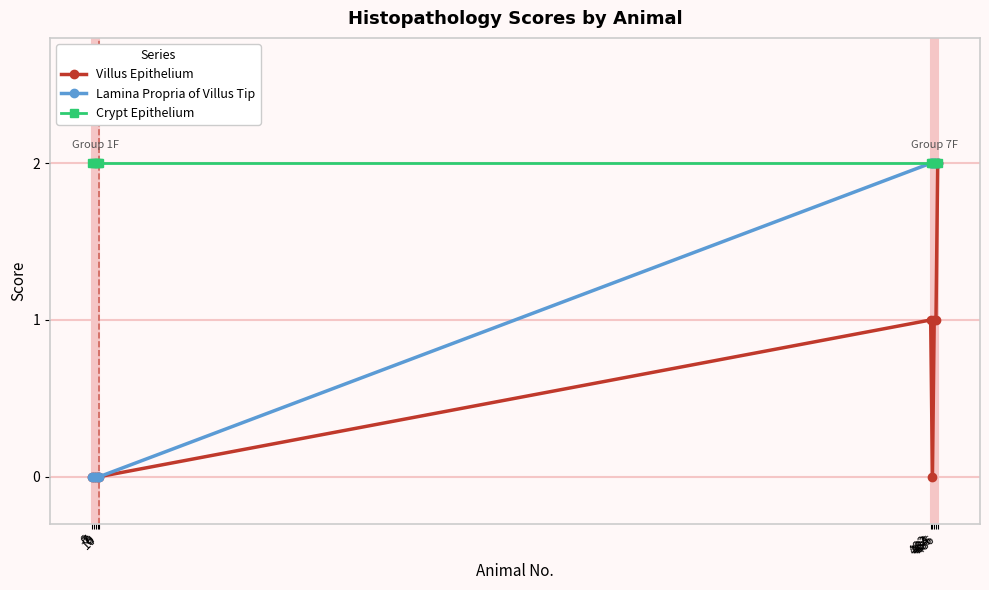

Reading left to right, what are all the values shown in this chart?

Villus Epithelium: 6=0	7=0	8=0	9=0	10=0	482=1	483=0	484=1	485=1	486=2
Lamina Propria of Villus Tip: 6=0	7=0	8=0	9=0	10=0	482=2	483=2	484=2	485=2	486=2
Crypt Epithelium: 6=2	7=2	8=2	9=2	10=2	482=2	483=2	484=2	485=2	486=2